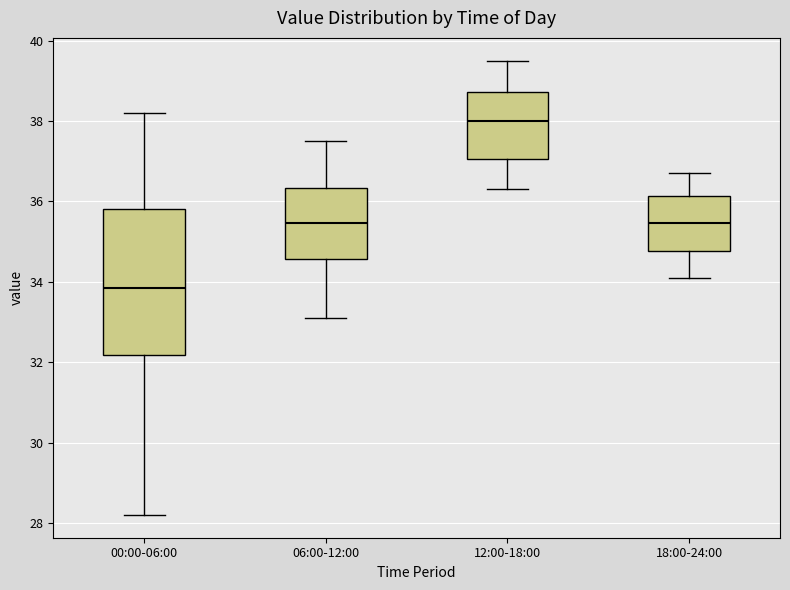

Which box has the lowest median line?

00:00-06:00